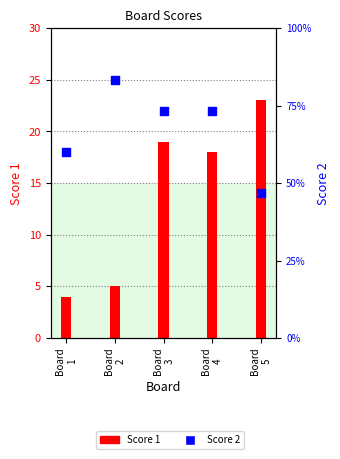

Which series has the largest total across all categories?

Score 2